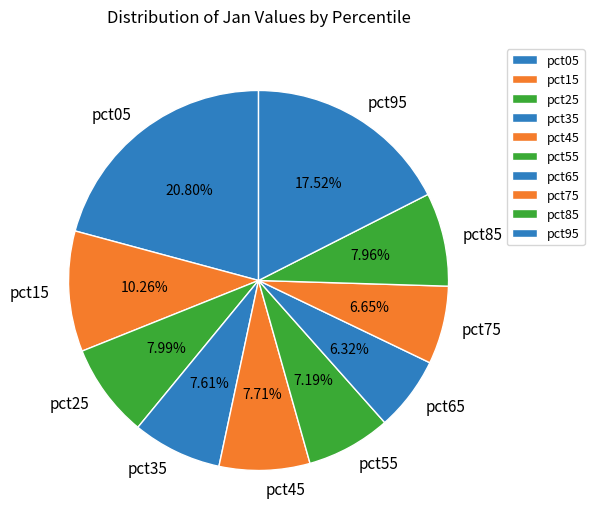

To the nearest percent, what is the difference between the largest and smallest slice percentages?

14%